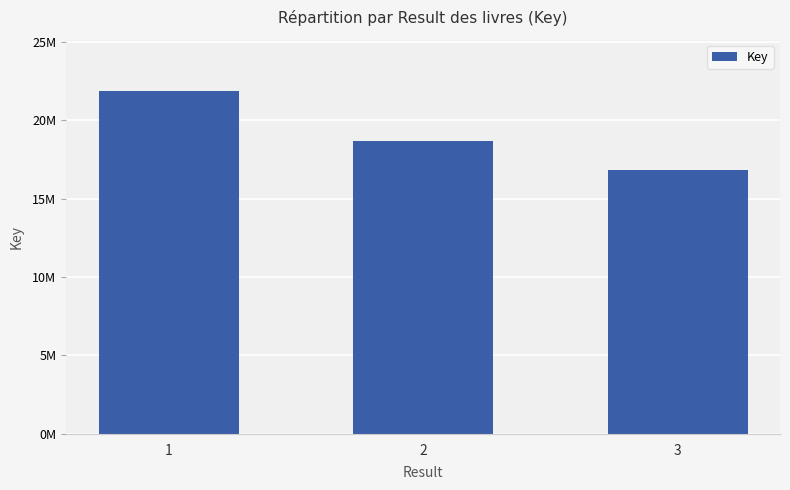

What is the change in value from 1 to 3?

-5029793